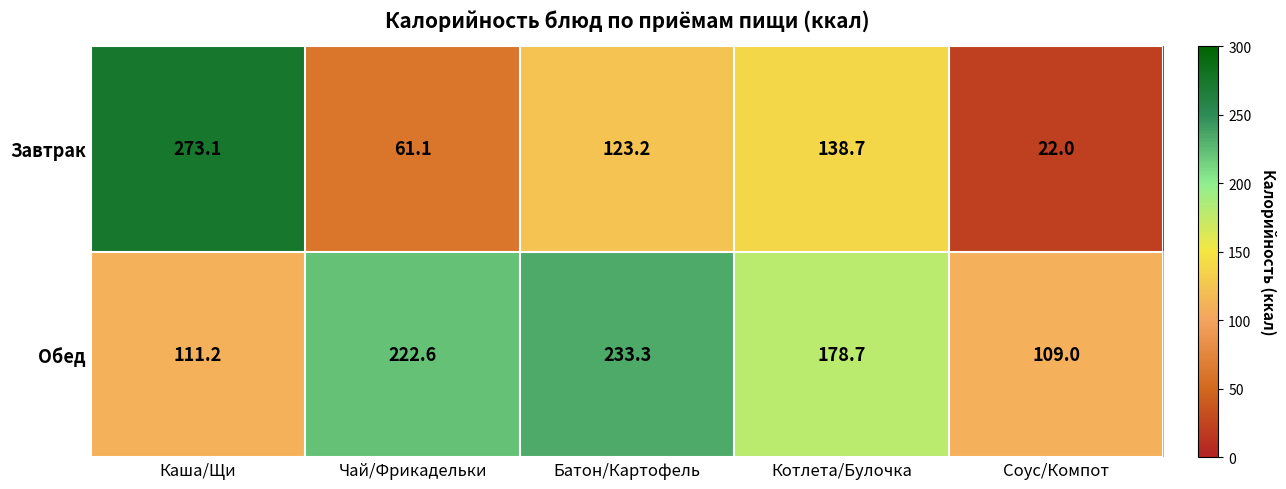

Which series has the widest spread of values?

Завтрак